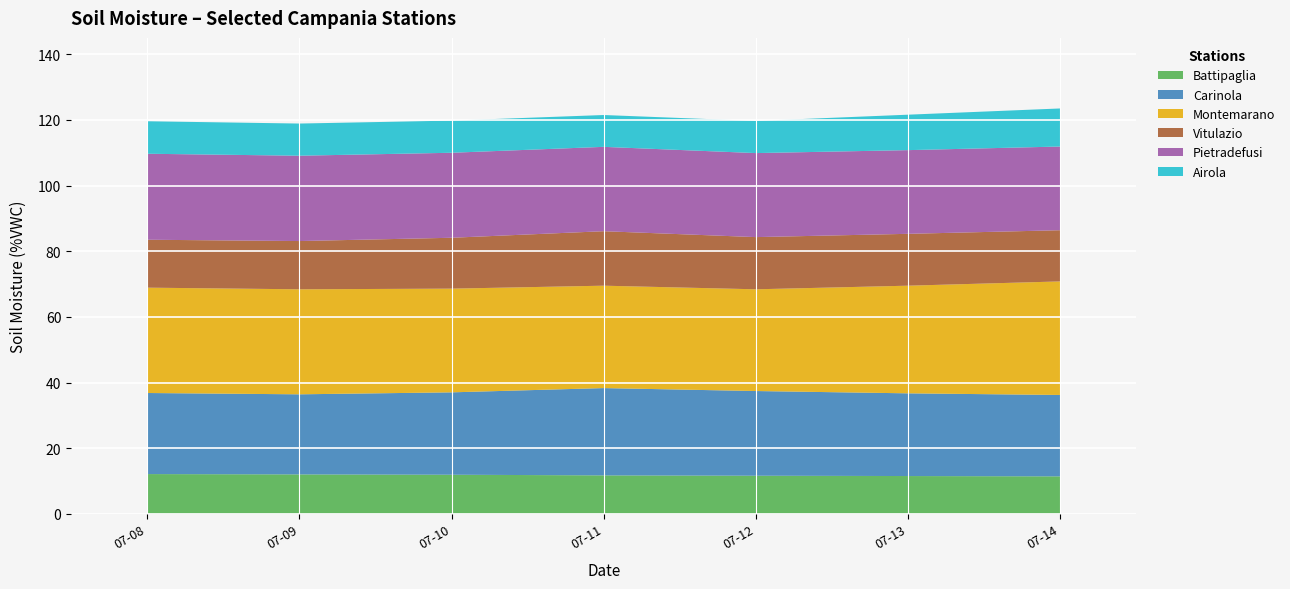

Reading left to right, what are all the values shown in this chart?

Battipaglia: 2019-07-08=12.1	2019-07-09=12.0	2019-07-10=11.9	2019-07-11=11.7	2019-07-12=11.6	2019-07-13=11.5	2019-07-14=11.4
Carinola: 2019-07-08=24.7	2019-07-09=24.4	2019-07-10=25.1	2019-07-11=26.6	2019-07-12=25.8	2019-07-13=25.2	2019-07-14=24.8
Montemarano: 2019-07-08=32.1	2019-07-09=32.0	2019-07-10=31.6	2019-07-11=31.2	2019-07-12=31.0	2019-07-13=32.8	2019-07-14=34.6
Vitulazio: 2019-07-08=14.6	2019-07-09=14.7	2019-07-10=15.5	2019-07-11=16.6	2019-07-12=15.9	2019-07-13=15.8	2019-07-14=15.6
Pietradefusi: 2019-07-08=26.2	2019-07-09=26.0	2019-07-10=25.9	2019-07-11=25.7	2019-07-12=25.6	2019-07-13=25.5	2019-07-14=25.5
Airola: 2019-07-08=9.9	2019-07-09=9.8	2019-07-10=9.8	2019-07-11=9.7	2019-07-12=9.8	2019-07-13=10.8	2019-07-14=11.6